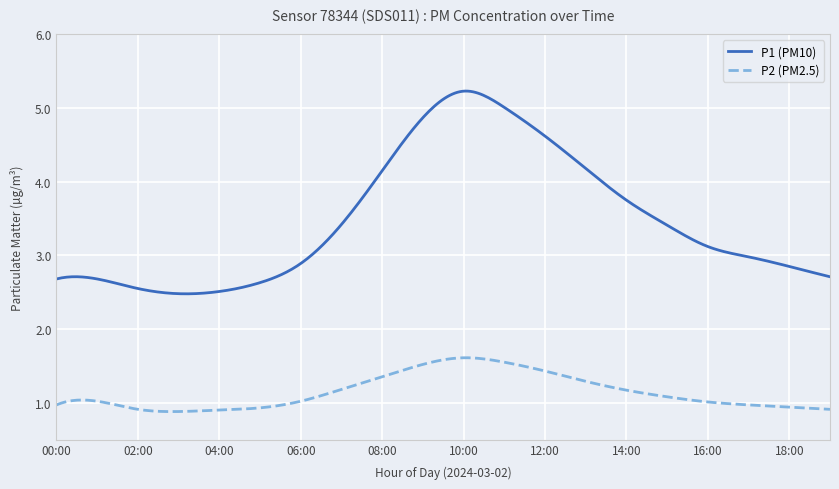

Which series has the largest total across all categories?

P1 (PM10)